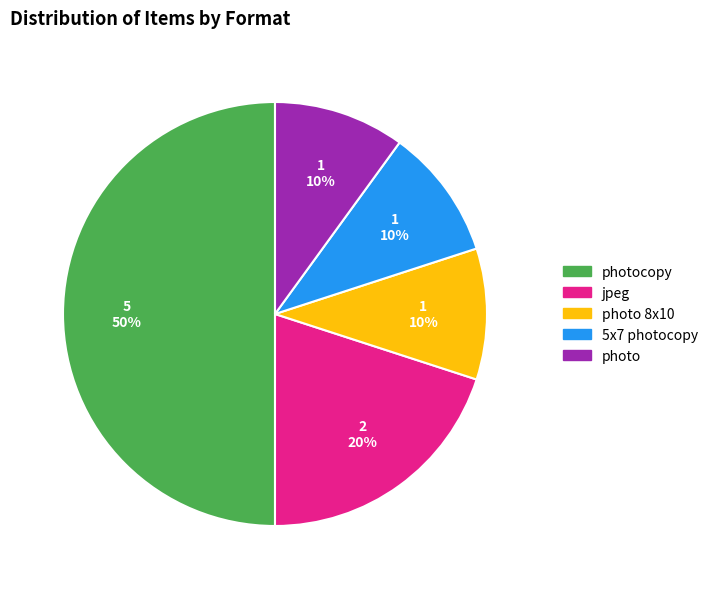

To the nearest percent, what is the average slice percentage?

20%